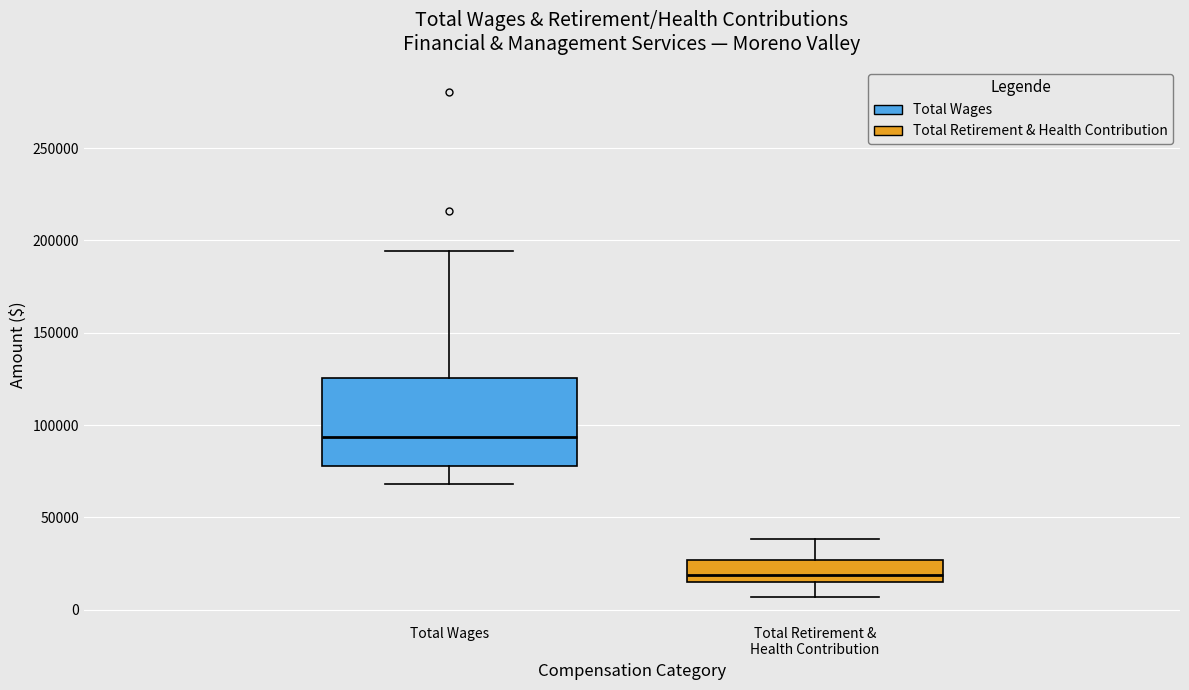

Reading left to right, transcribe this box plot: for each box, give where its median line is, the range the box spans, and where its two whiskers end, as read against the y-axis. The values are not printed on the chart, so give them approximately, as read against the axis.

Total Wages: median 95000, box 80000 to 125000, whiskers 70000 to 195000
Total Retirement & Health Contribution: median 20000, box 15000 to 25000, whiskers 5000 to 40000